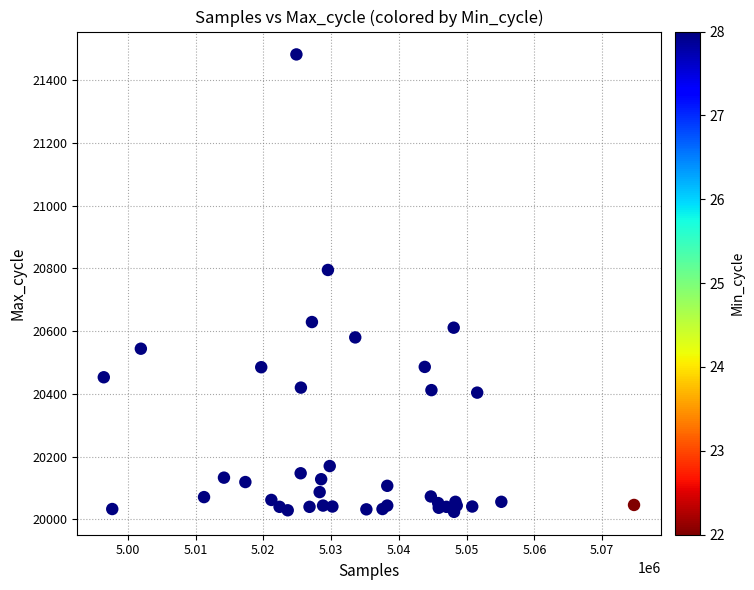

What Y value in the scatter plot is closest to 20753?

20795